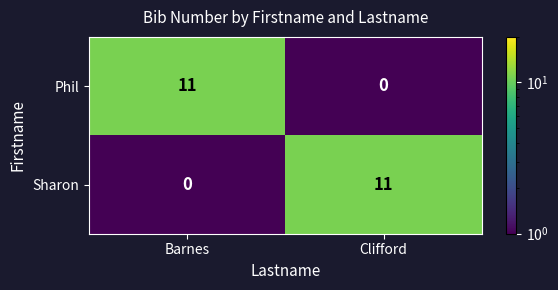

How many series are shown in this chart?

2